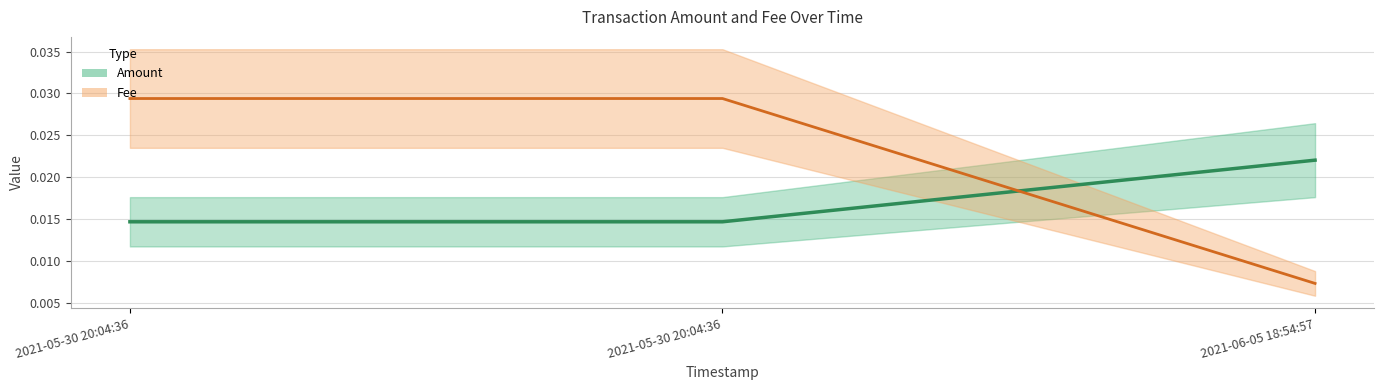

Rank the series by their maximum value, from lowest to highest.

Amount, Fee